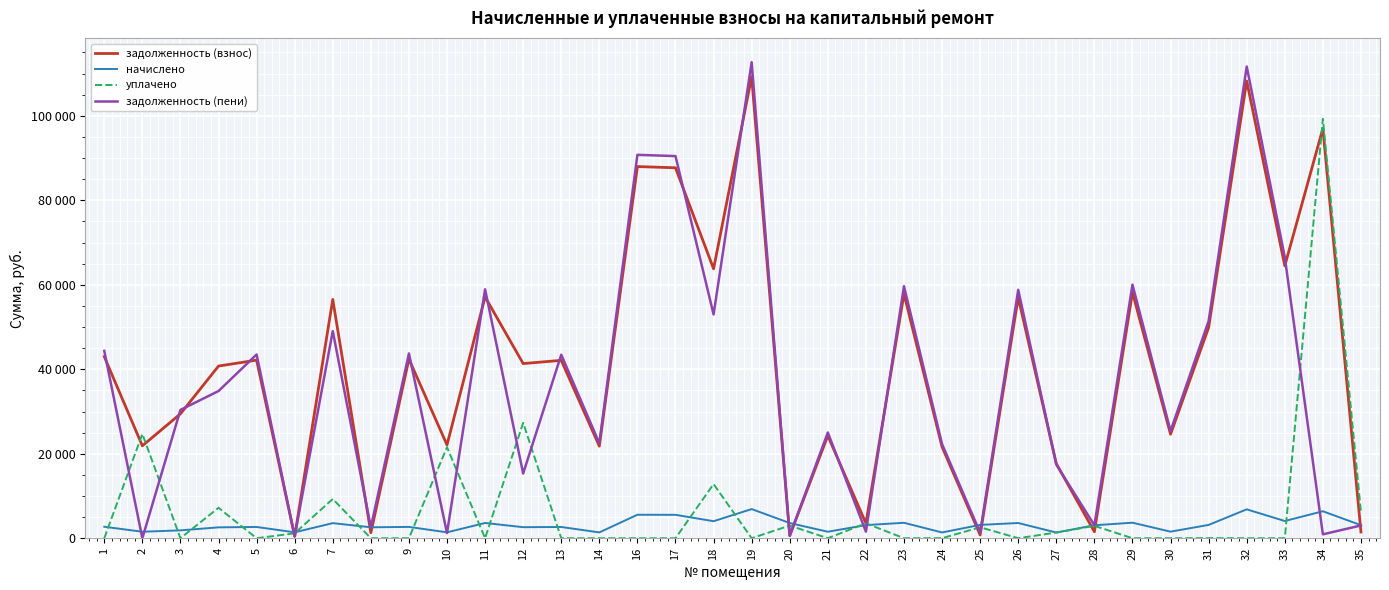

Does the chart display data point markers on the line(s)?

No